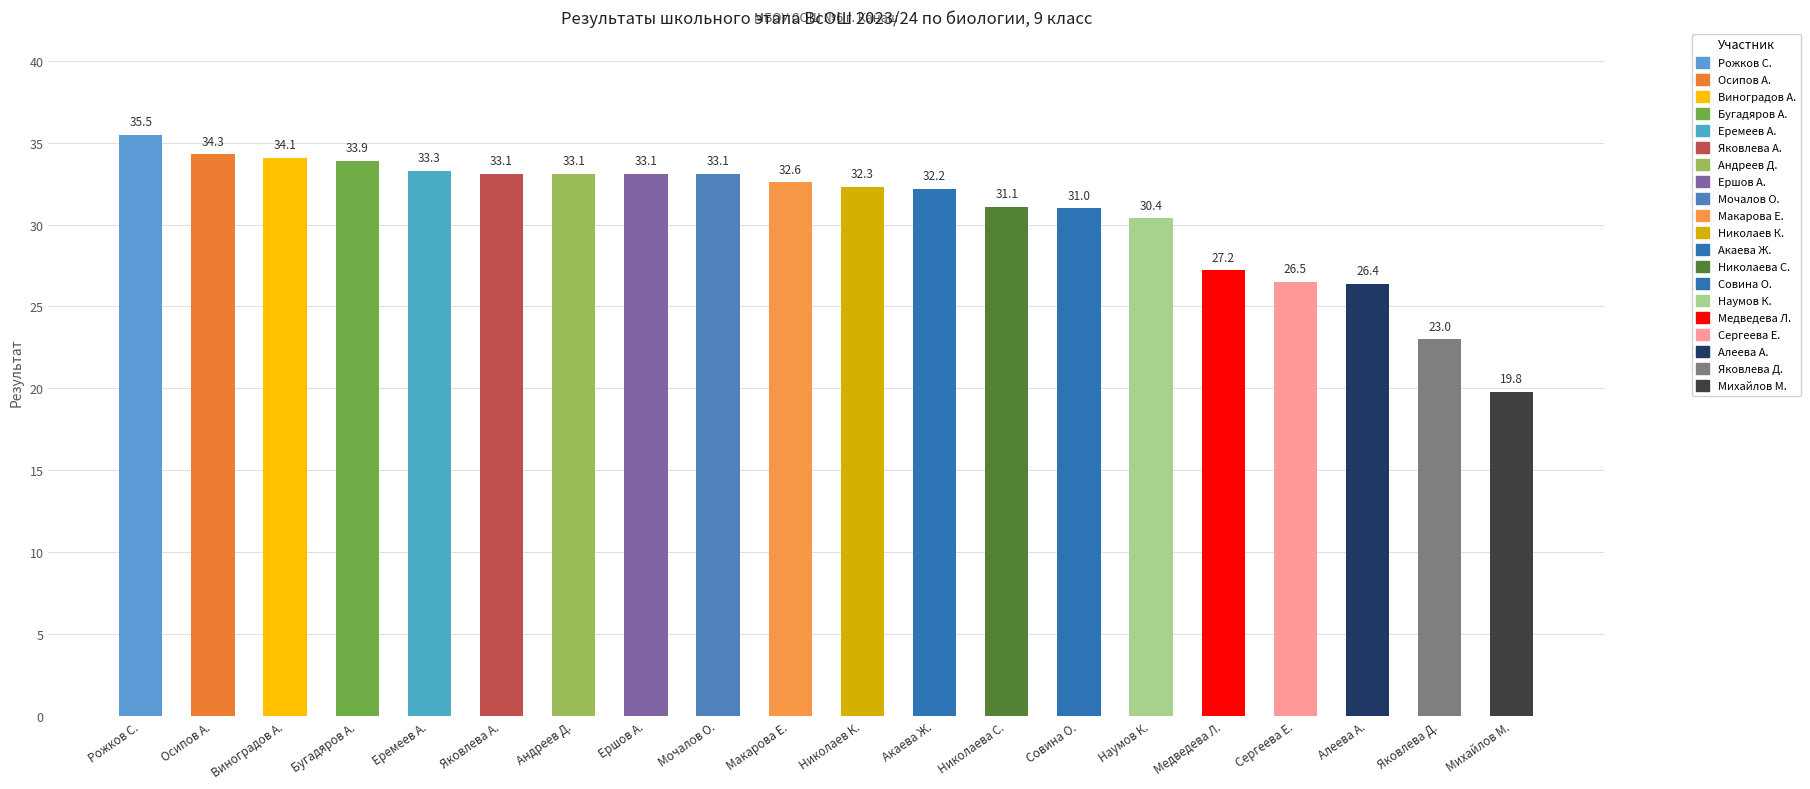

Where is the data nearest to the value 27?

Медведева Л.